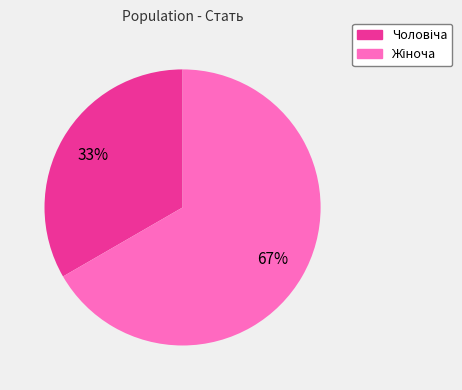

Is there any slice that represents more than half of the pie?

Yes